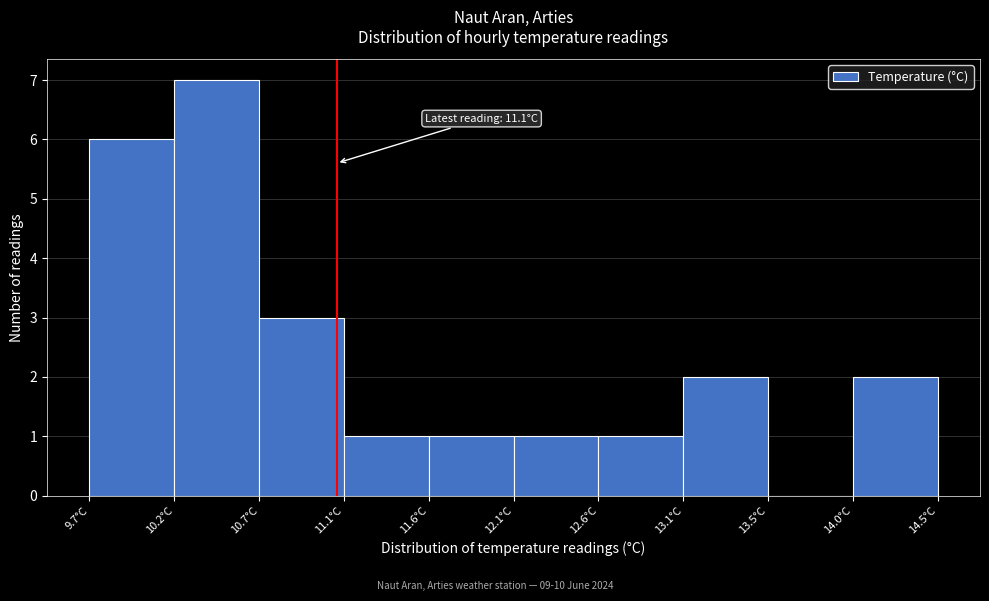

Which range on the x-axis has the tallest bar?

10.18 to 10.66